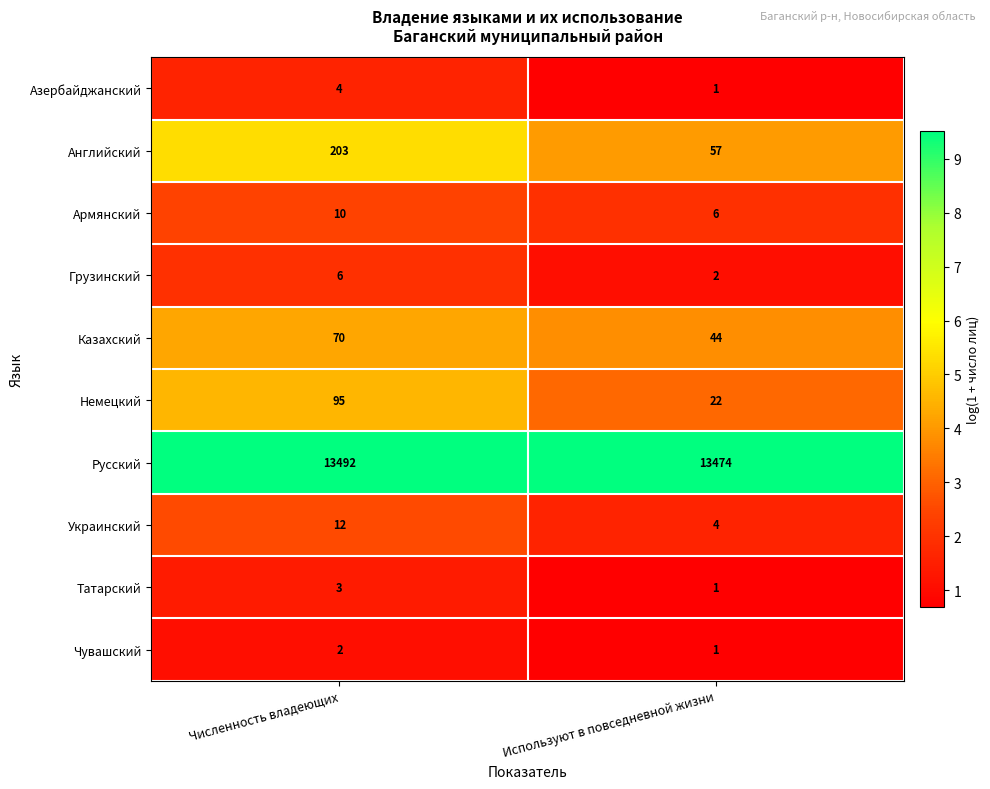

Reading left to right, transcribe all the data shown in this chart.

Азербайджанский: 4	1
Английский: 203	57
Армянский: 10	6
Грузинский: 6	2
Казахский: 70	44
Немецкий: 95	22
Русский: 13492	13474
Украинский: 12	4
Татарский: 3	1
Чувашский: 2	1